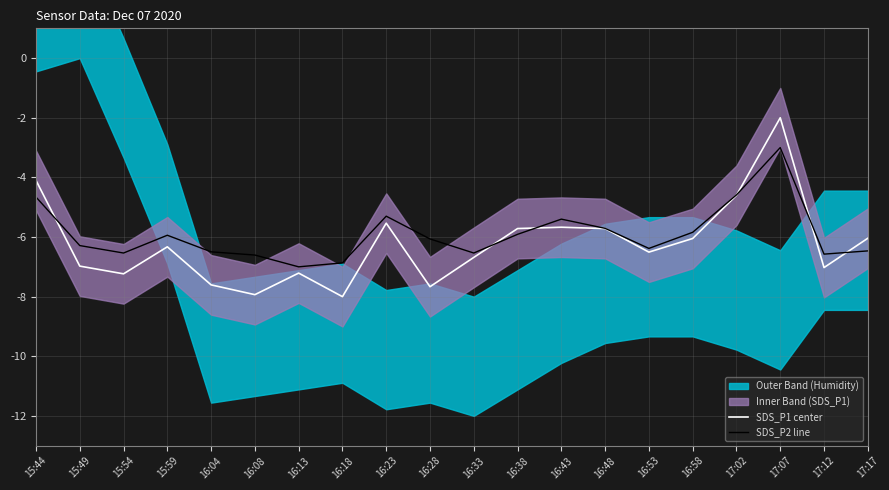

List the labels in order of SDS_P2 line value, largest first.

17:07, 17:02, 15:44, 16:23, 16:43, 16:48, 16:58, 16:38, 15:59, 16:28, 15:49, 16:53, 17:17, 16:04, 15:54, 16:33, 17:12, 16:08, 16:18, 16:13